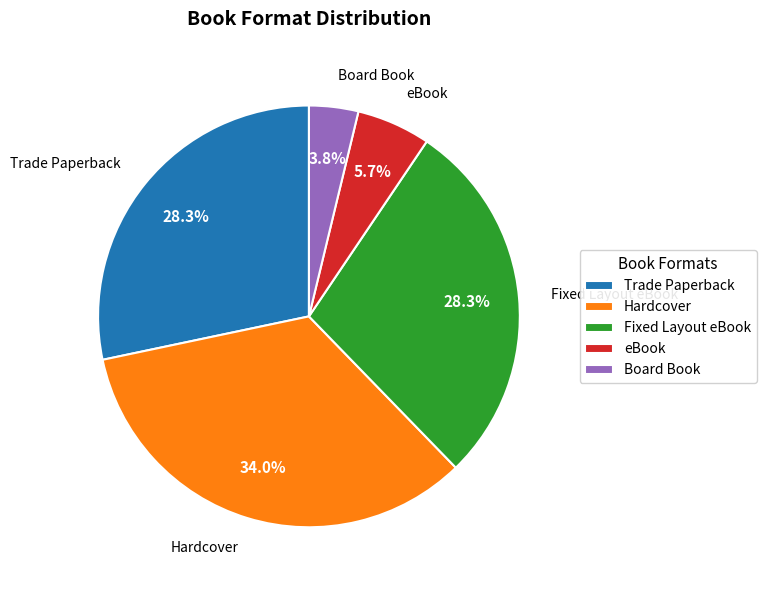

Approximately how many times larger is the value at Trade Paperback compared to Fixed Layout eBook?

1.0